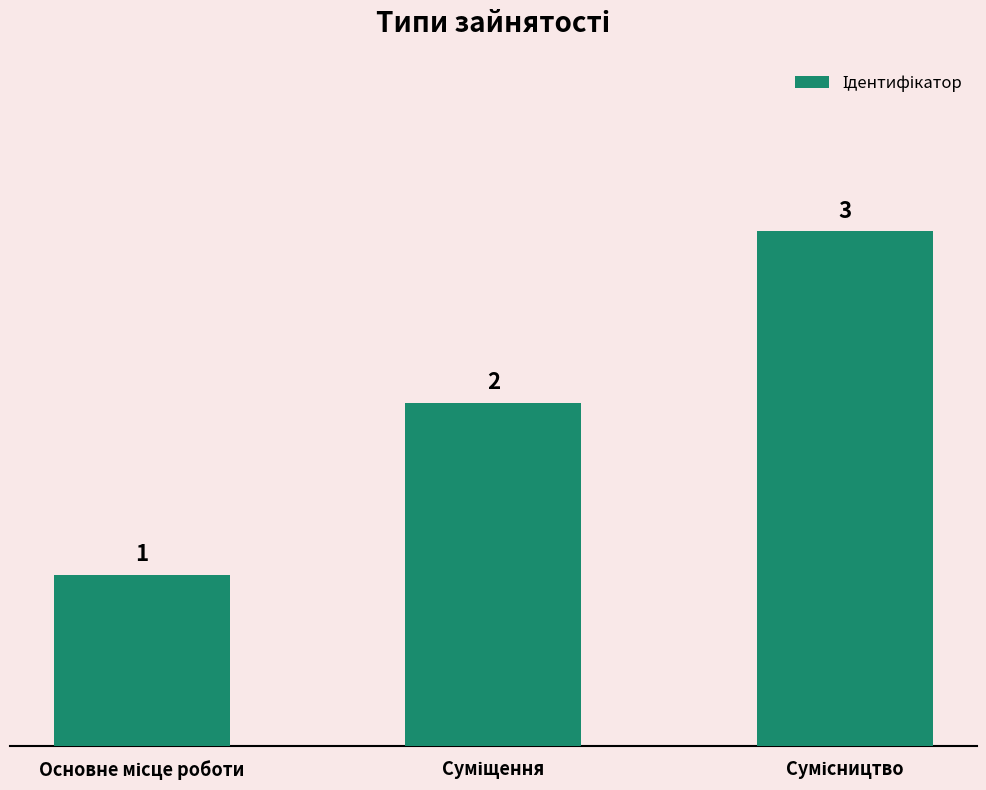

How many distinct data groups are displayed?

1